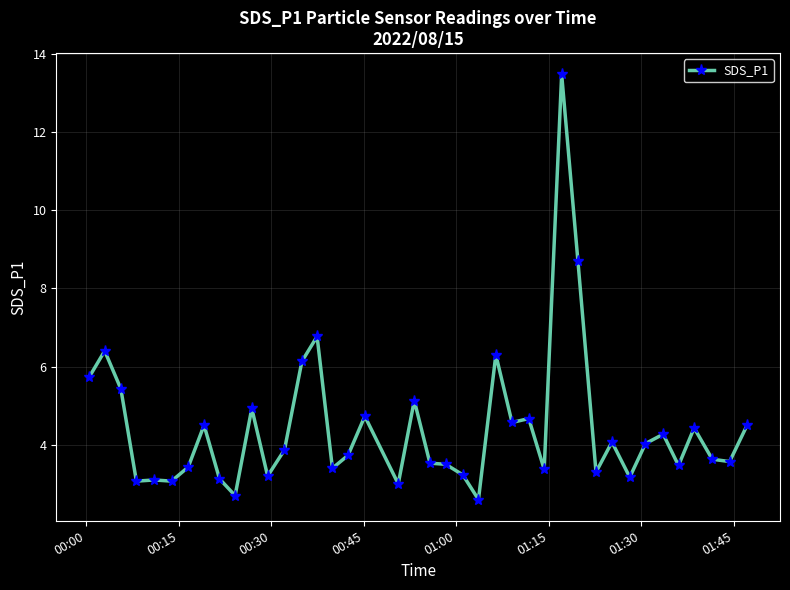

True or false: there are more than 0 points higher than both neighbors.

True